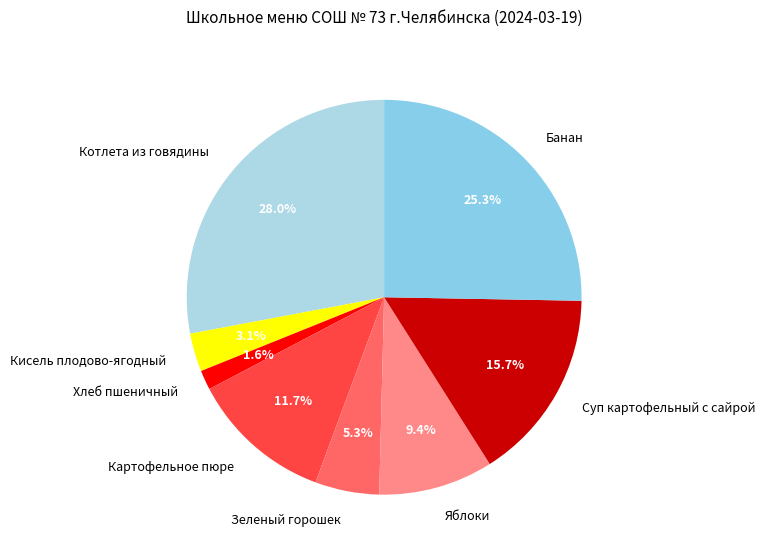

What is the largest slice in the pie chart?

Котлета из говядины